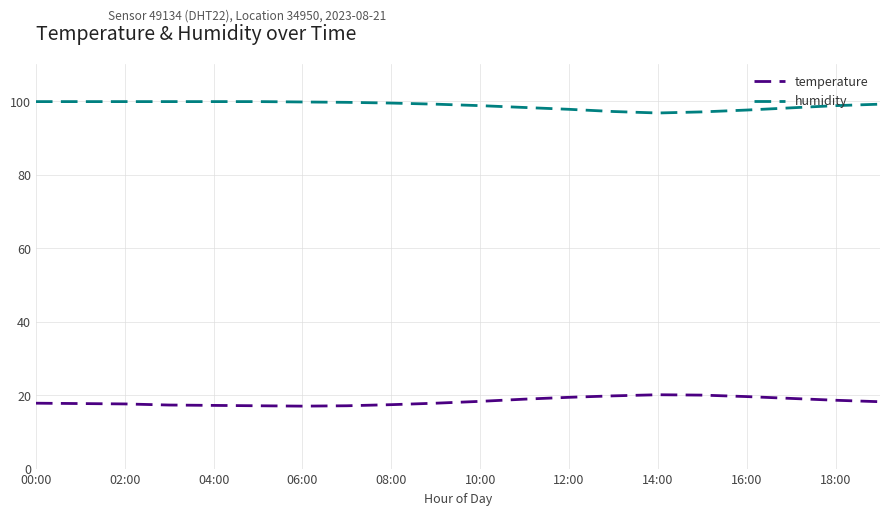

List the series in order of their overall mean, lowest first.

temperature, humidity